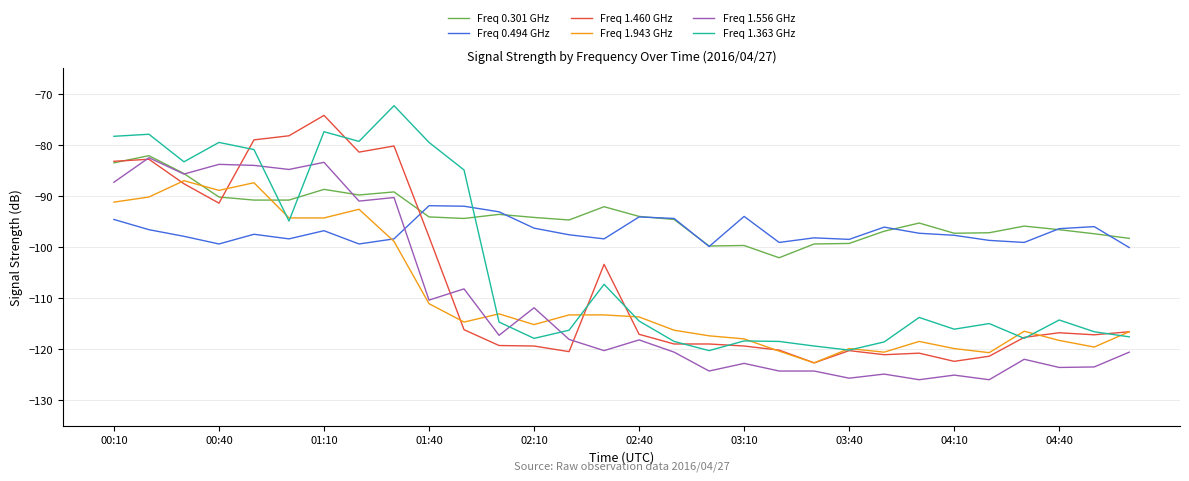

After their last crossing, which series has the higher values: Freq 1.363 GHz or Freq 0.494 GHz?

Freq 0.494 GHz